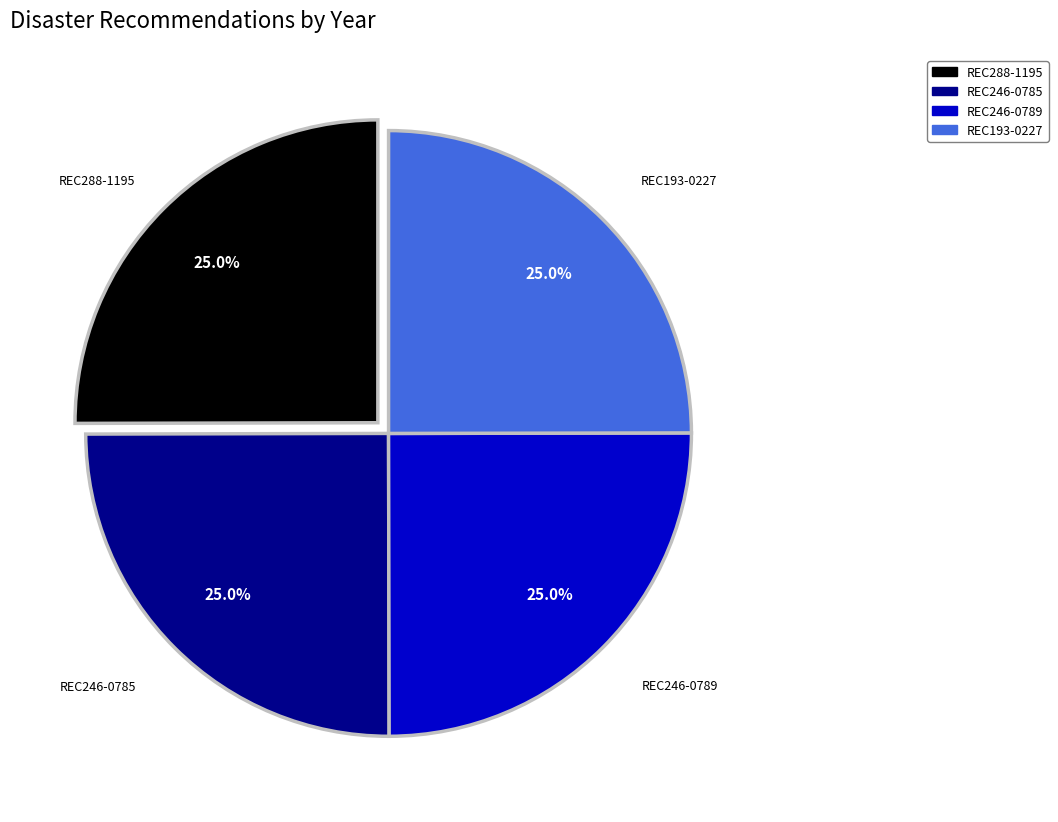

Approximately how many times larger is the value at REC288-1195 compared to REC193-0227?

1.0